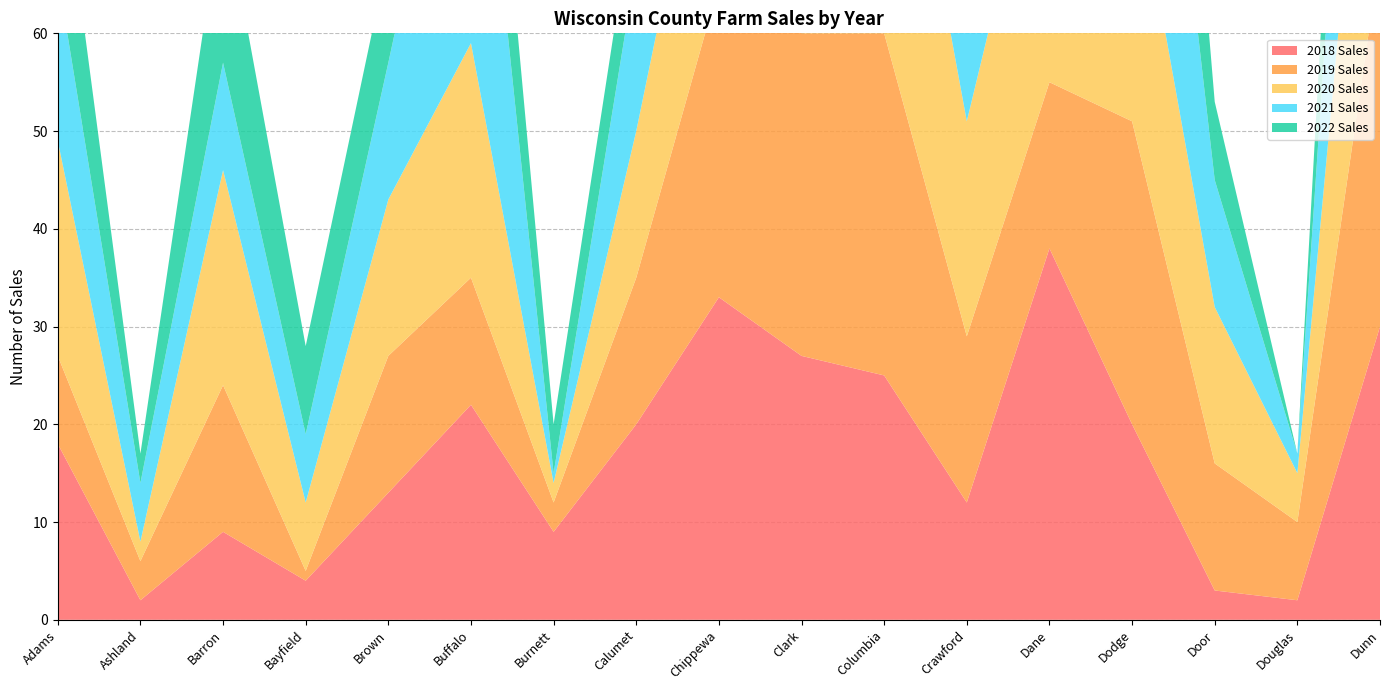

Reading left to right, list all the values displayed in this chart.

2018 Sales: 18	2	9	4	13	22	9	20	33	27	25	12	38	20	3	2	30
2019 Sales: 9	4	15	1	14	13	3	15	32	33	35	17	17	31	13	8	38
2020 Sales: 22	2	22	7	16	24	2	15	26	38	37	22	31	28	16	5	38
2021 Sales: 17	6	11	7	14	37	1	17	34	40	39	17	43	40	13	2	37
2022 Sales: 15	3	17	9	11	16	5	8	30	31	25	10	35	35	8	0	26